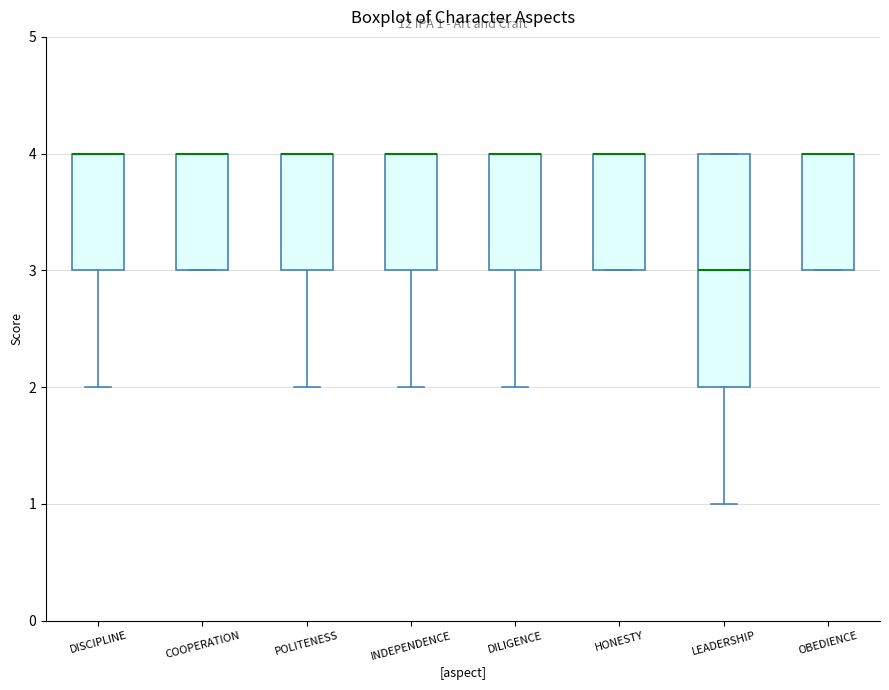

Which box is the tallest, from its lower edge to its upper edge?

LEADERSHIP